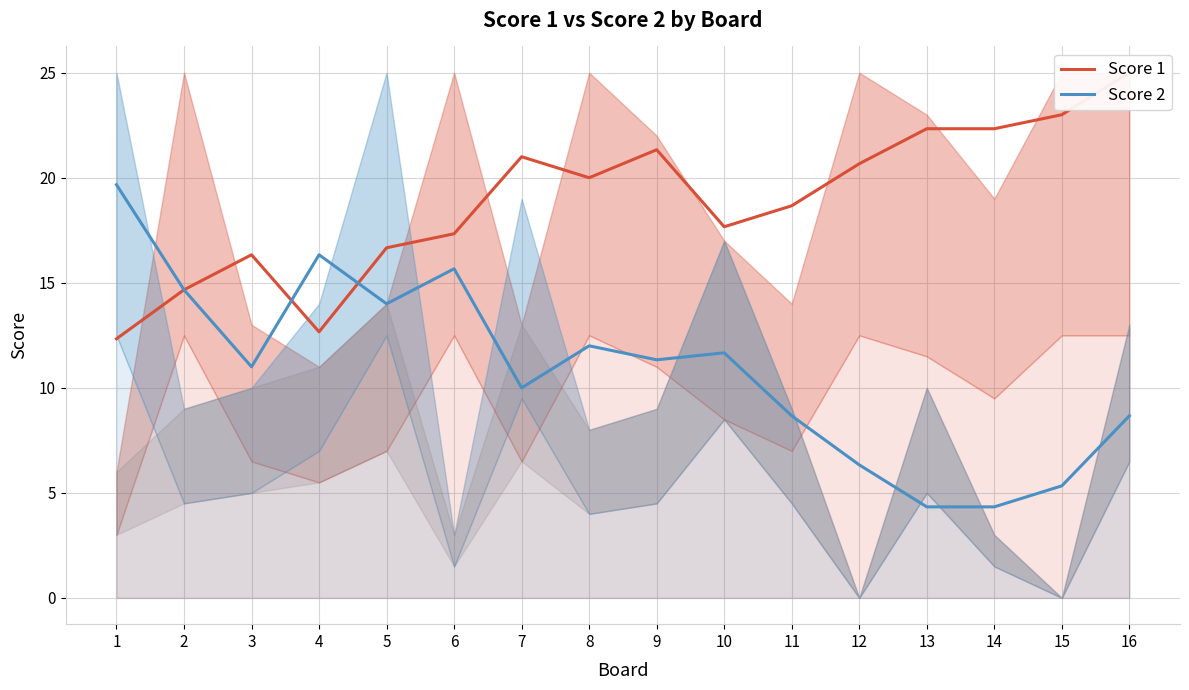

True or false: Score 2 has a value of 9.7 at 2.

False